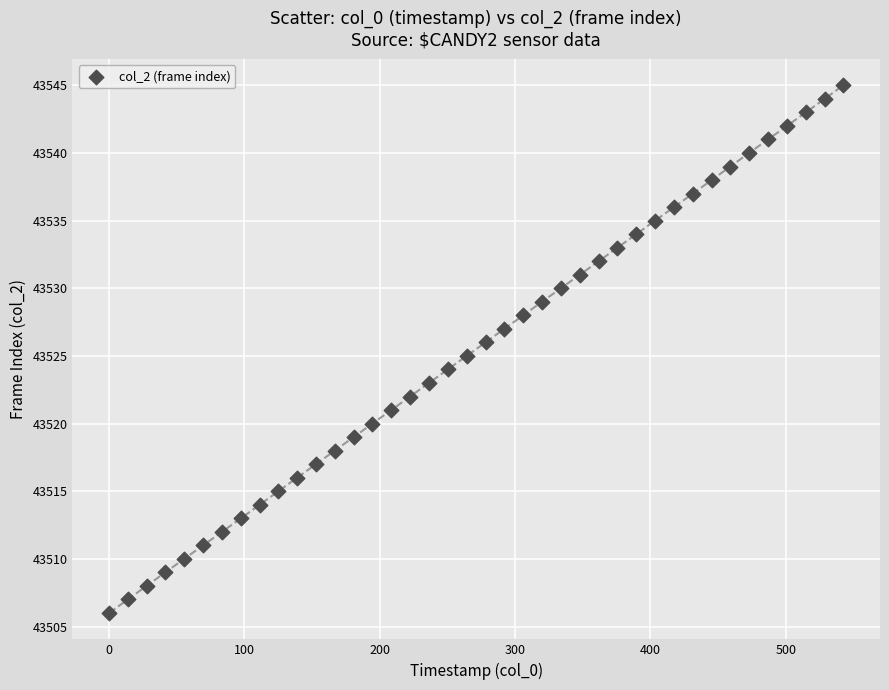

What is the range of Y values (max minus min)?

39